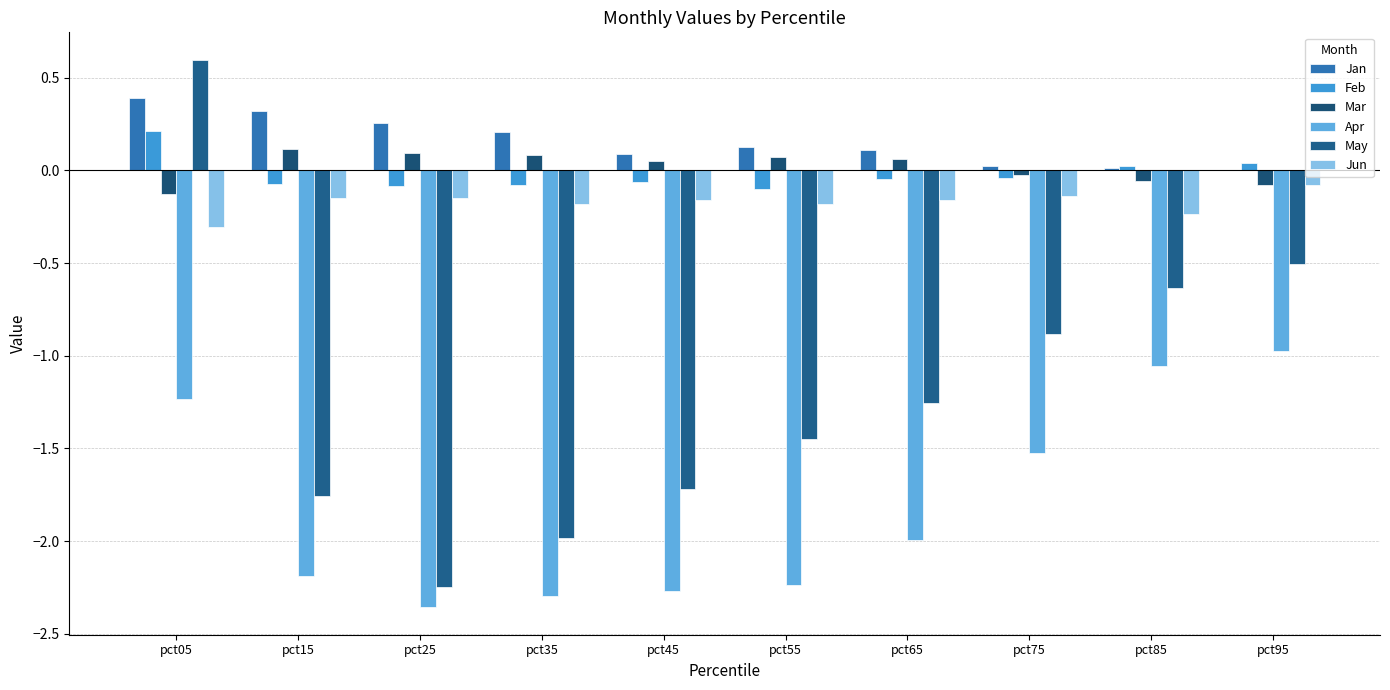

What is the sum of all Feb values?

-0.2